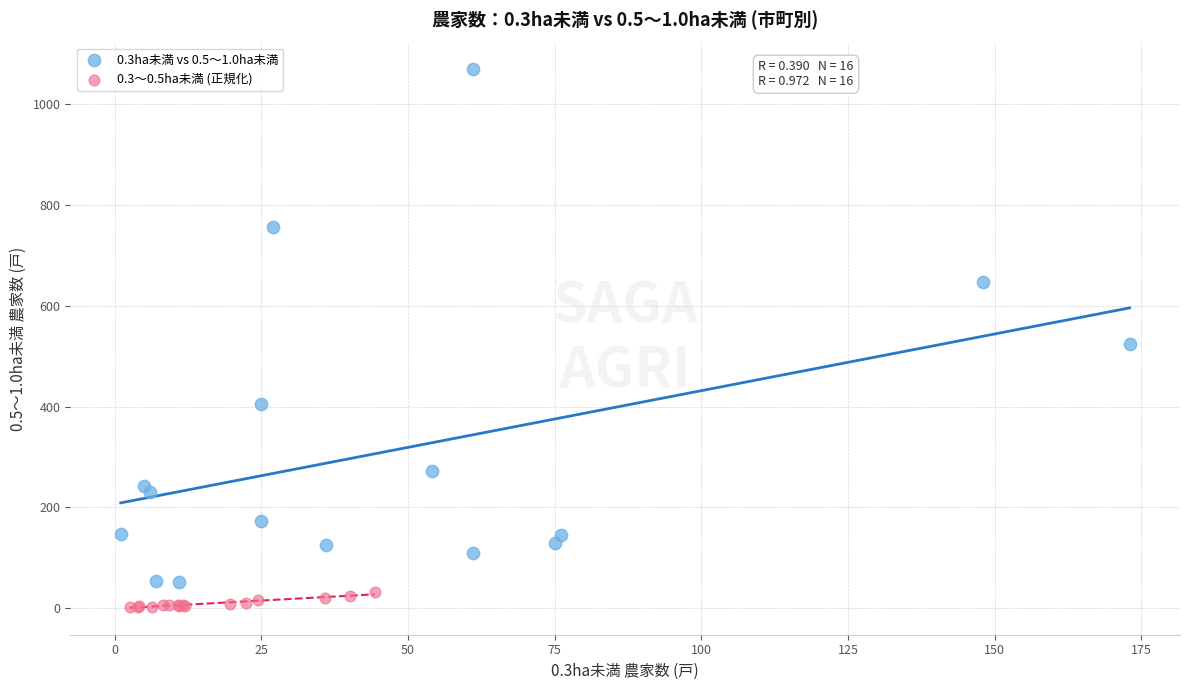

Which series has the largest Y range (max minus min)?

0.3ha未満 vs 0.5～1.0ha未満